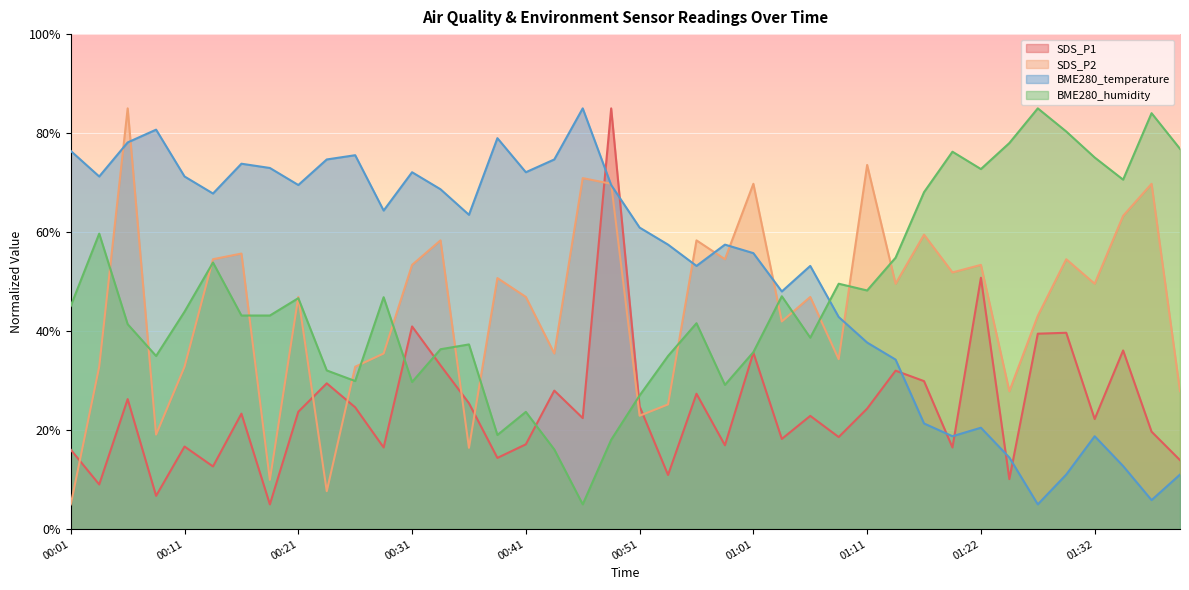

Which category has the highest value in the SDS_P1 series?

00:49